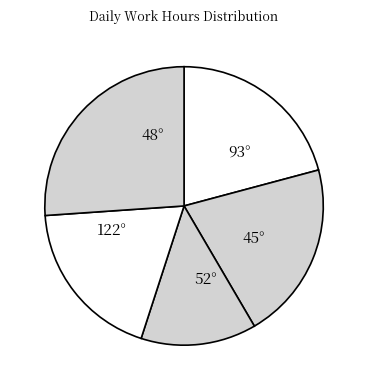

Is the sum of 45° and 93° greater than half?

No